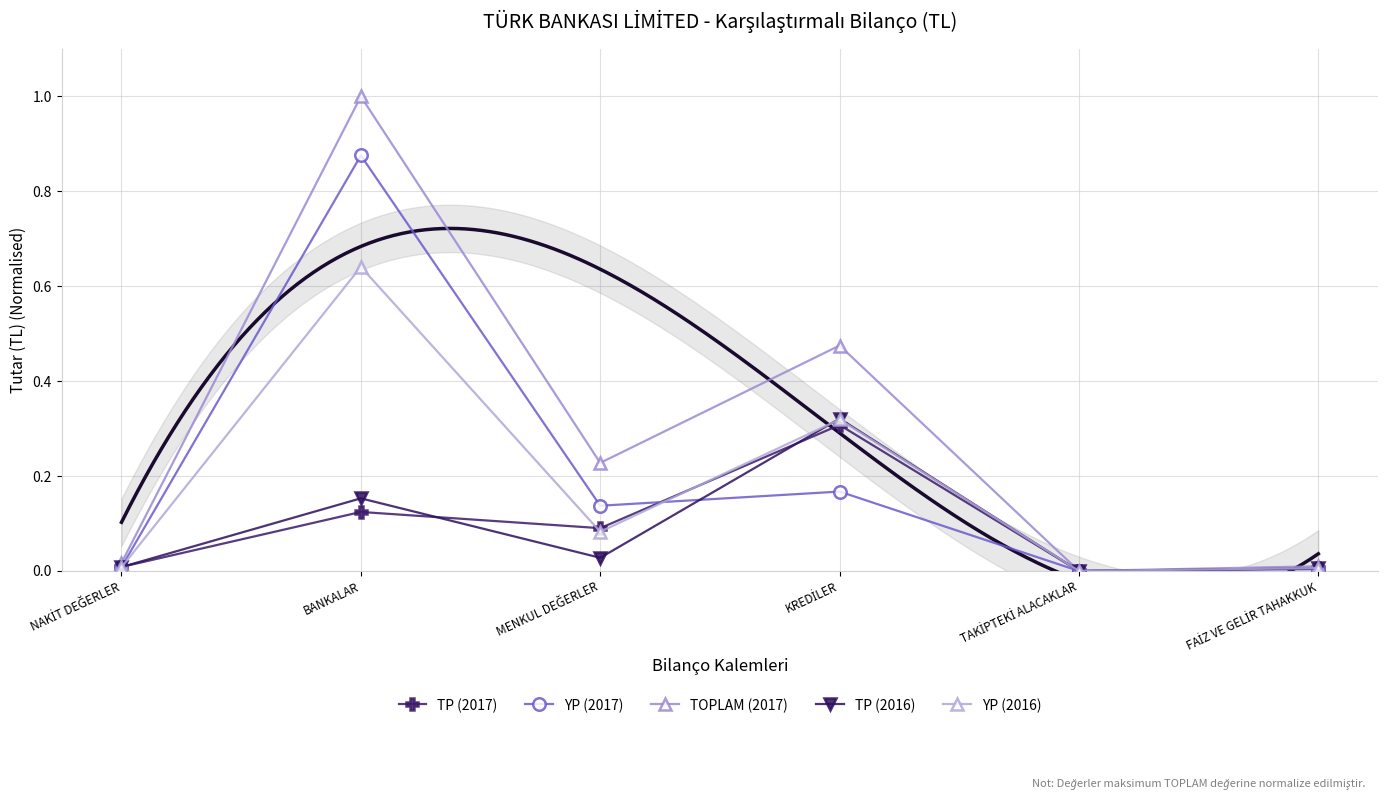

List the series in order of their peak value, highest first.

TOPLAM (2017), YP (2017), YP (2016), TP (2016), TP (2017)